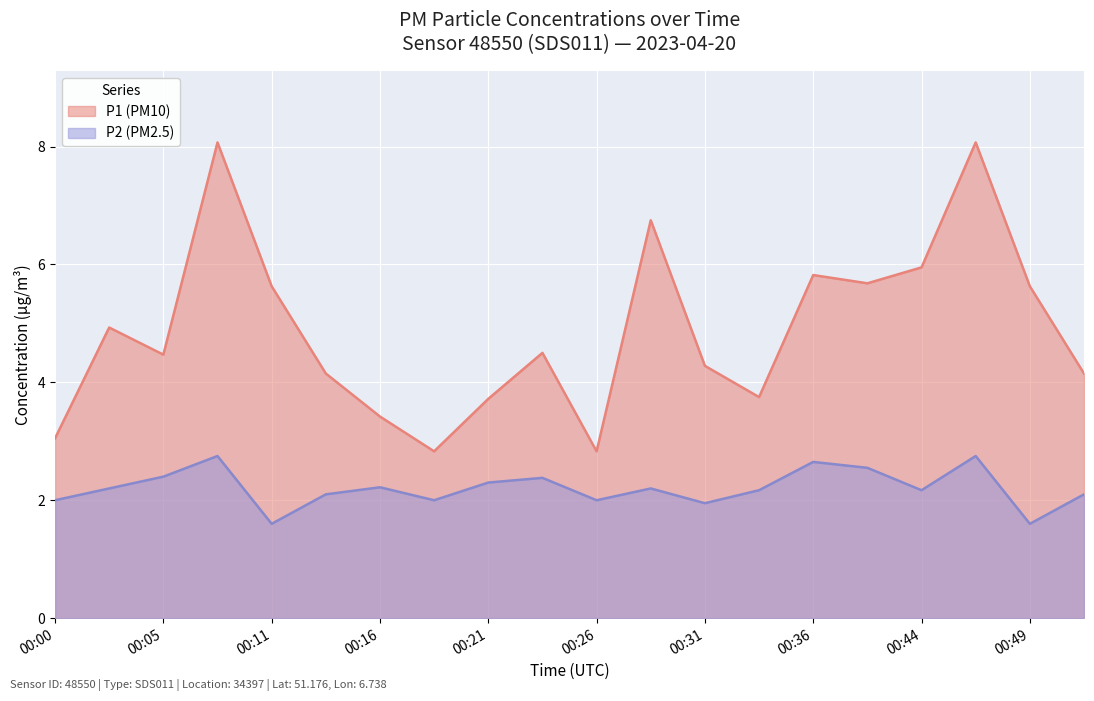

Which series changed the most between 02:00 and 06:00?

P1